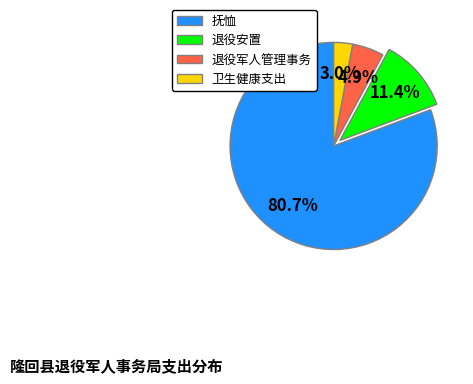

Which category has the biggest portion of the pie?

抚恤